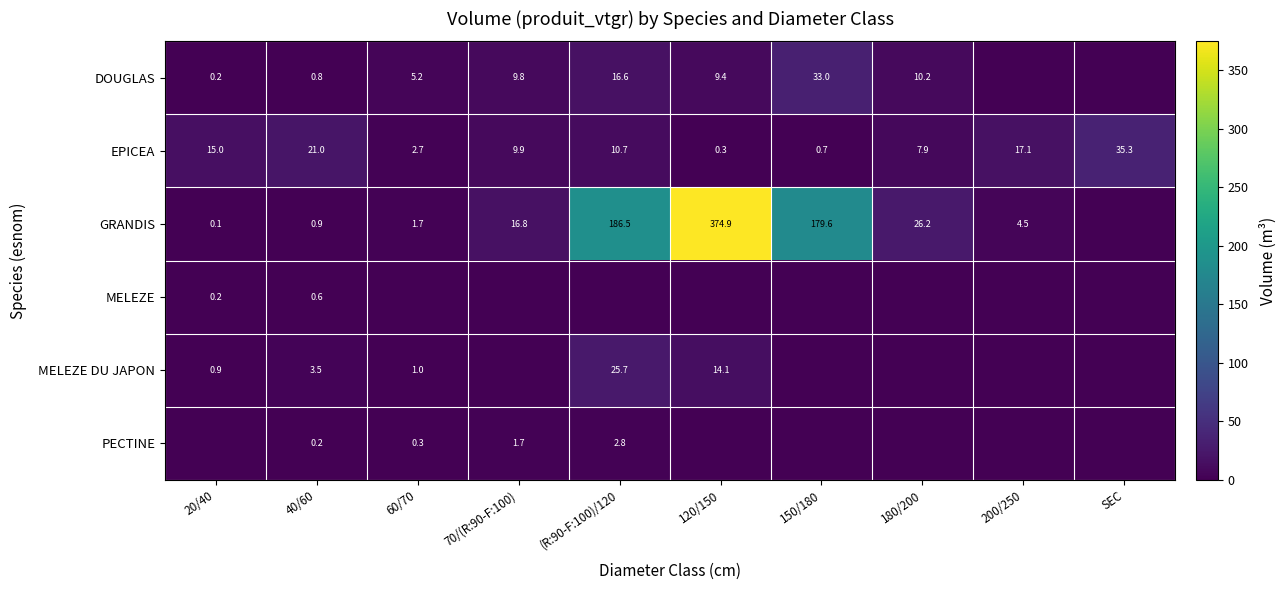

Is it true that MELEZE DU JAPON equals 1.0 at 60/70?

True